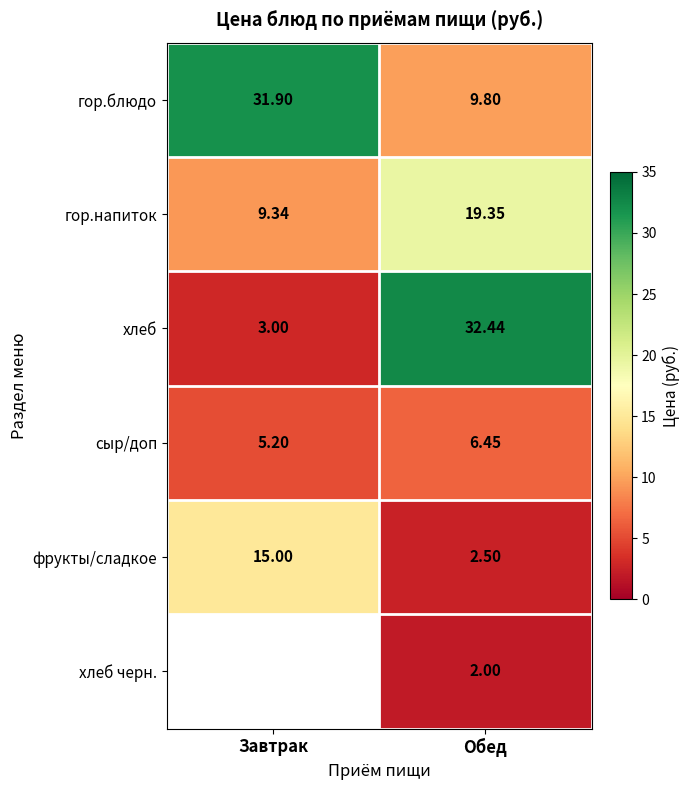

Which has a higher value, Завтрак or Обед?

Завтрак